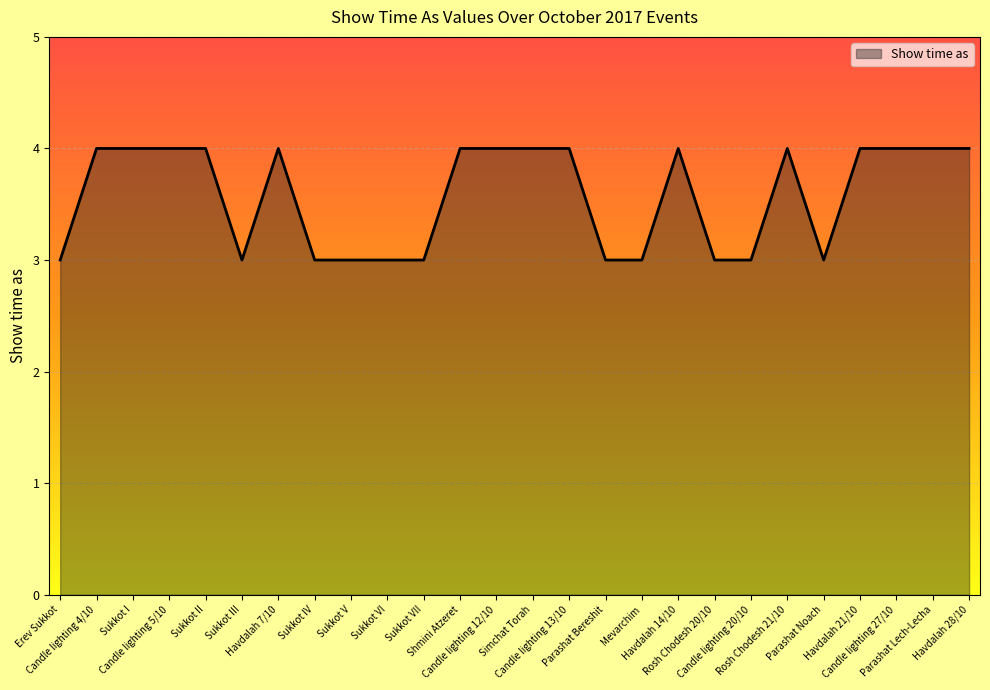

Count the number of data series in this chart.

1